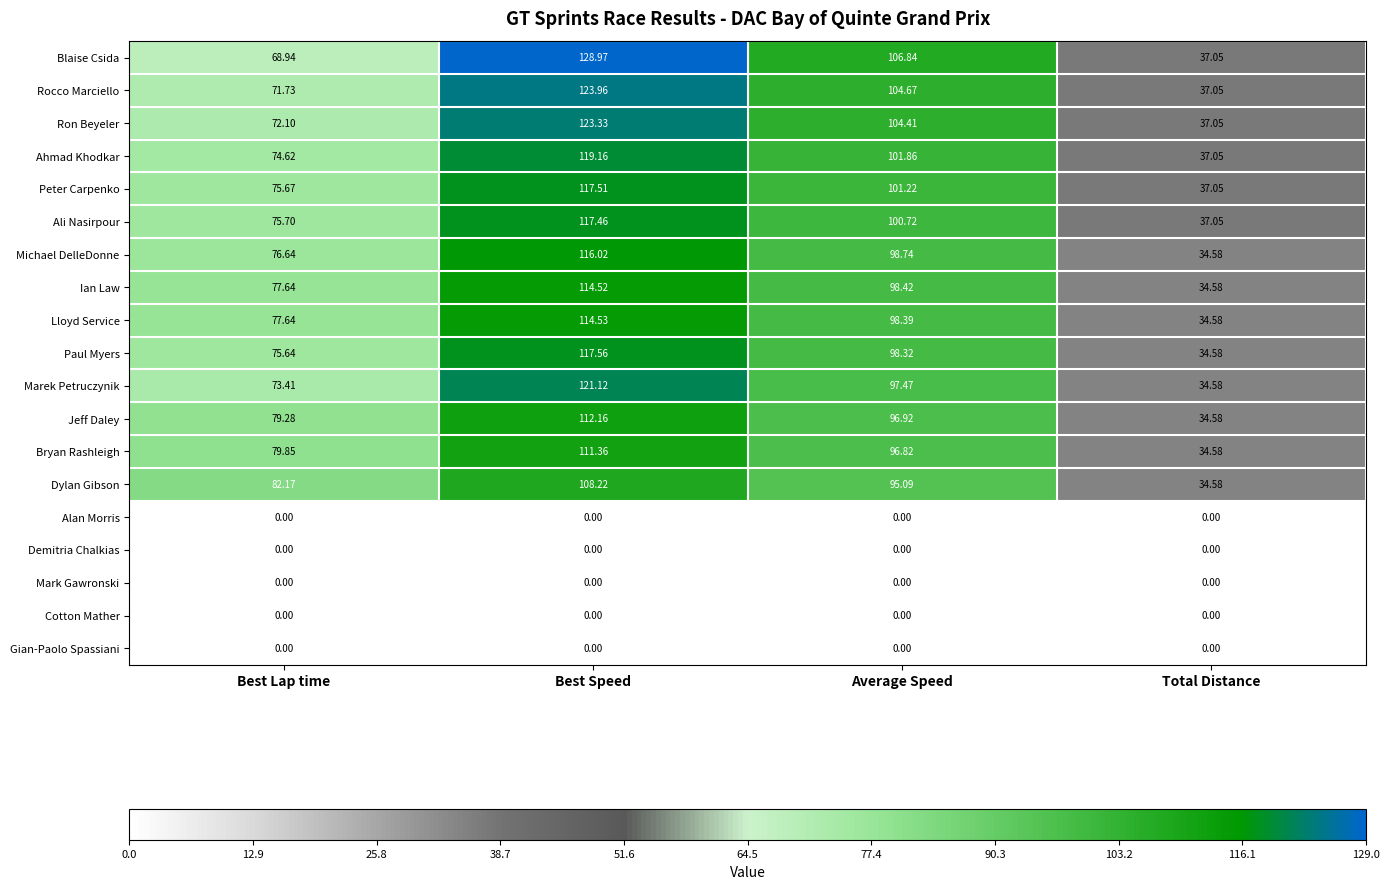

At which label does Rocco Marciello reach its minimum?

Total Distance